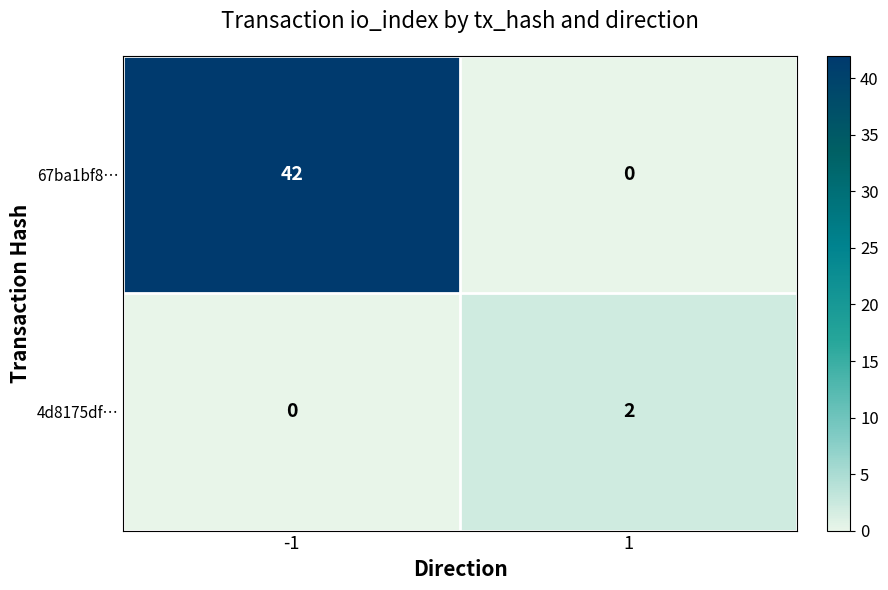

What value does the 67ba1bf8… series have at -1, to the nearest 10?

40